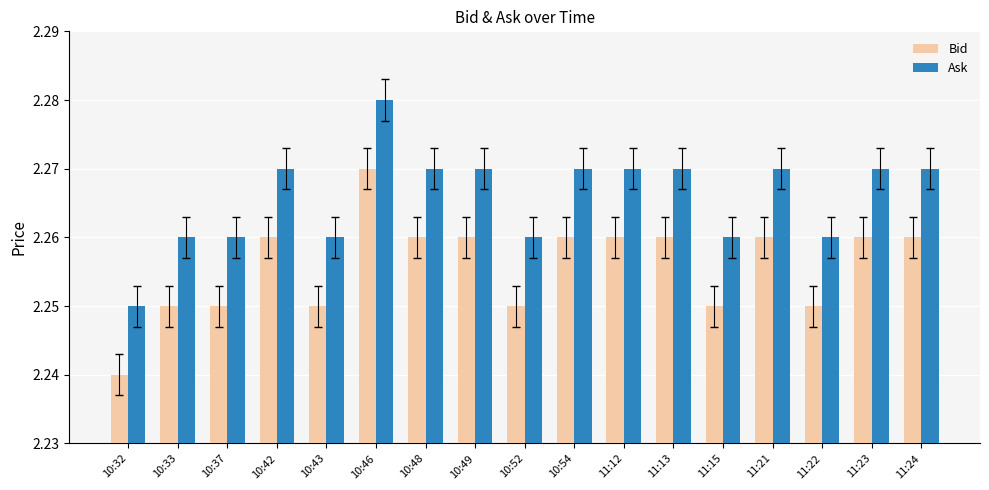

What are all the series names shown in the legend?

Bid, Ask